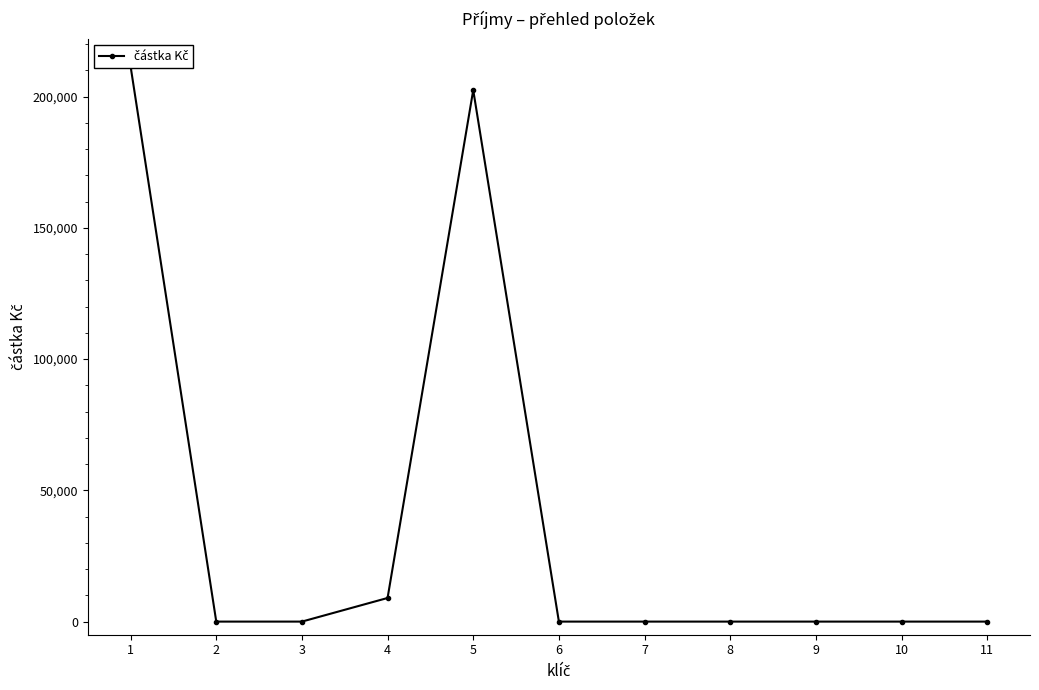

How many lines are shown in the chart?

1